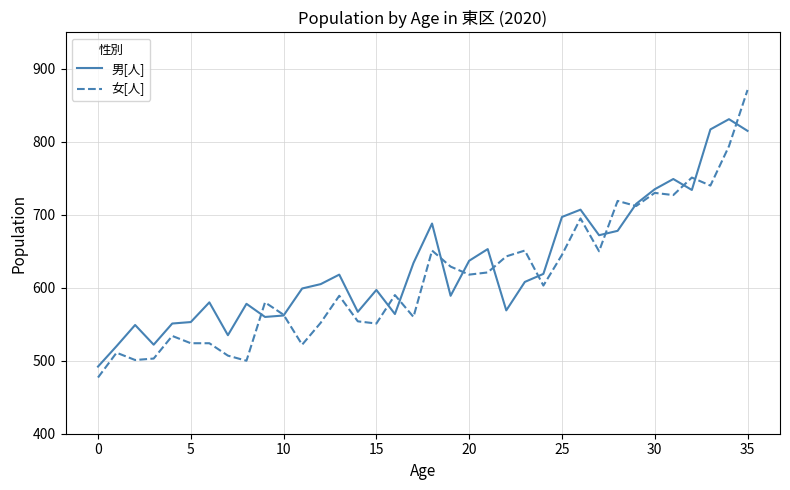

How many times do 男[人] and 女[人] cross each other?

13